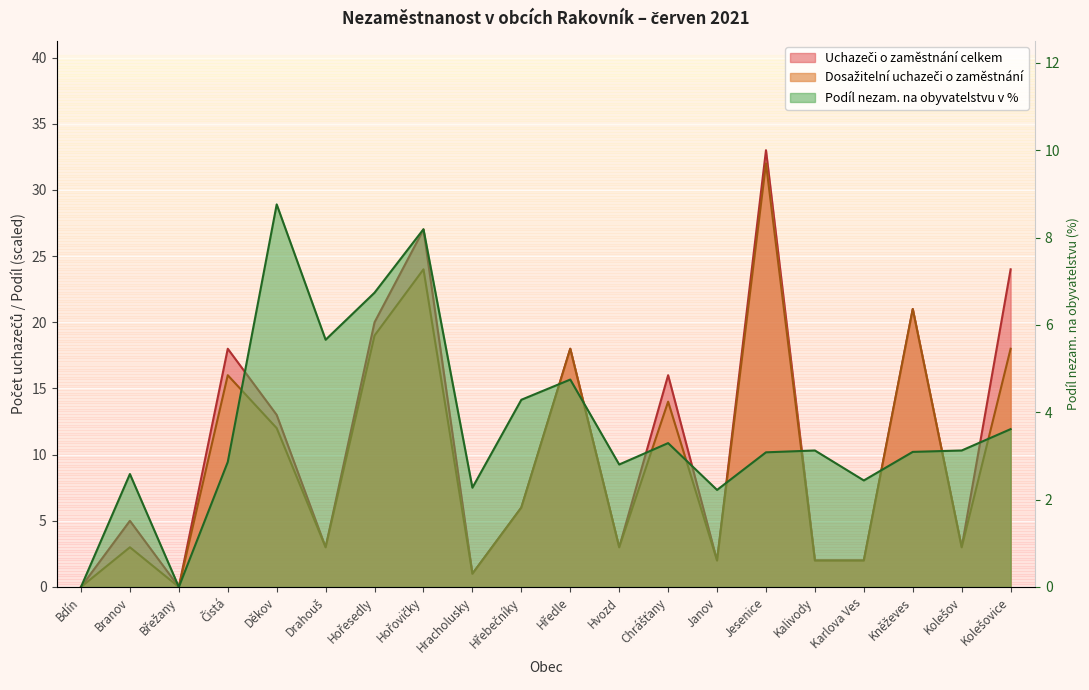

True or false: Uchazeči o zaměstnání celkem has more than 0 points higher than both neighbors.

True